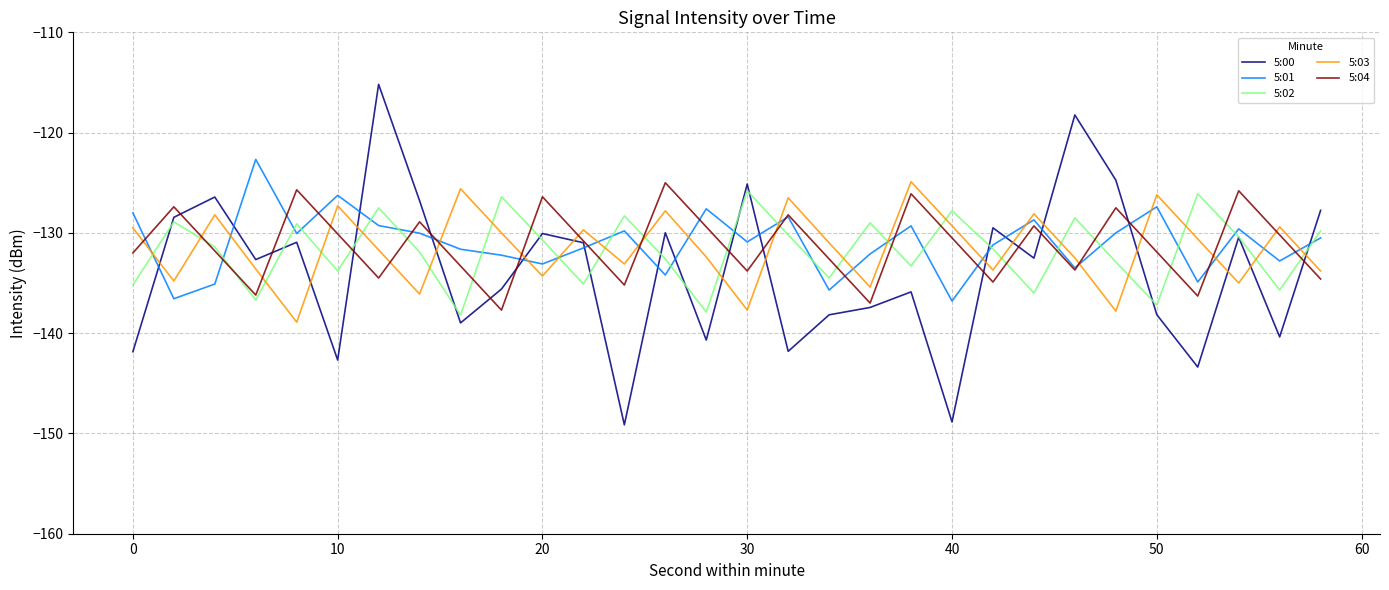

What is the smallest value displayed?

-149.1